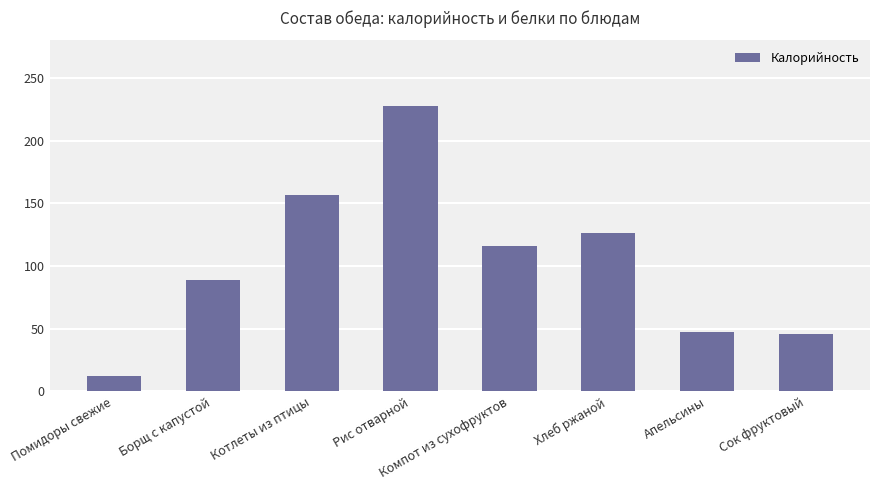

What is the label of the 2nd bar from the right?

Апельсины